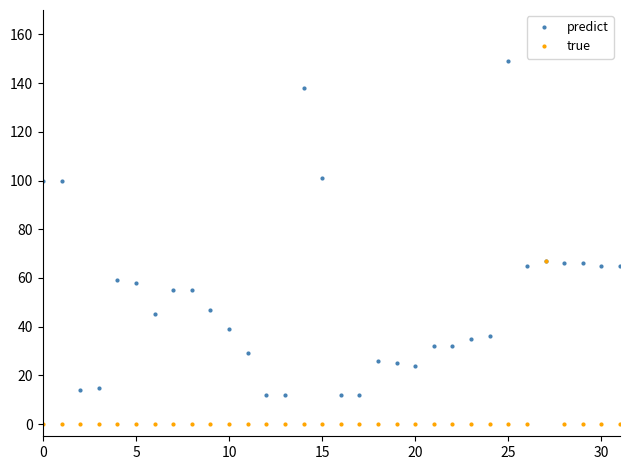

True or false: predict has more than 1 interior local peaks.

True